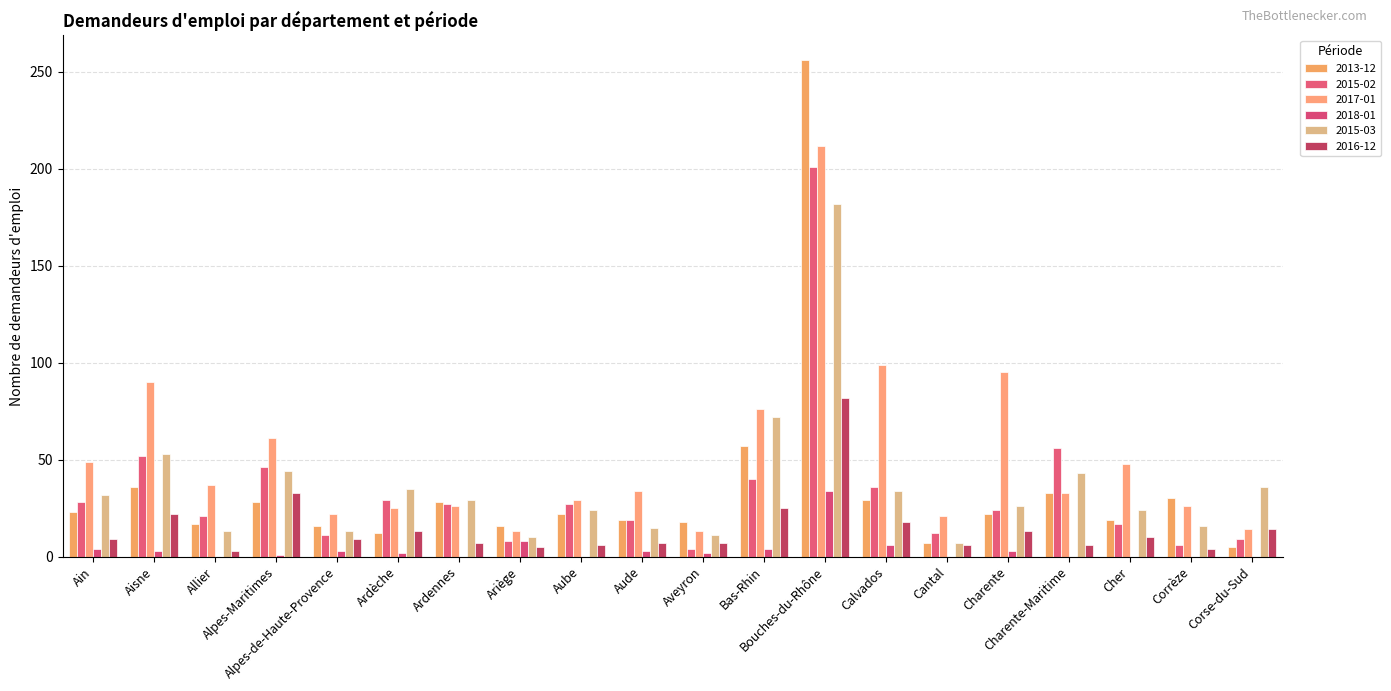

What is the average value of the 2015-03 series?

36